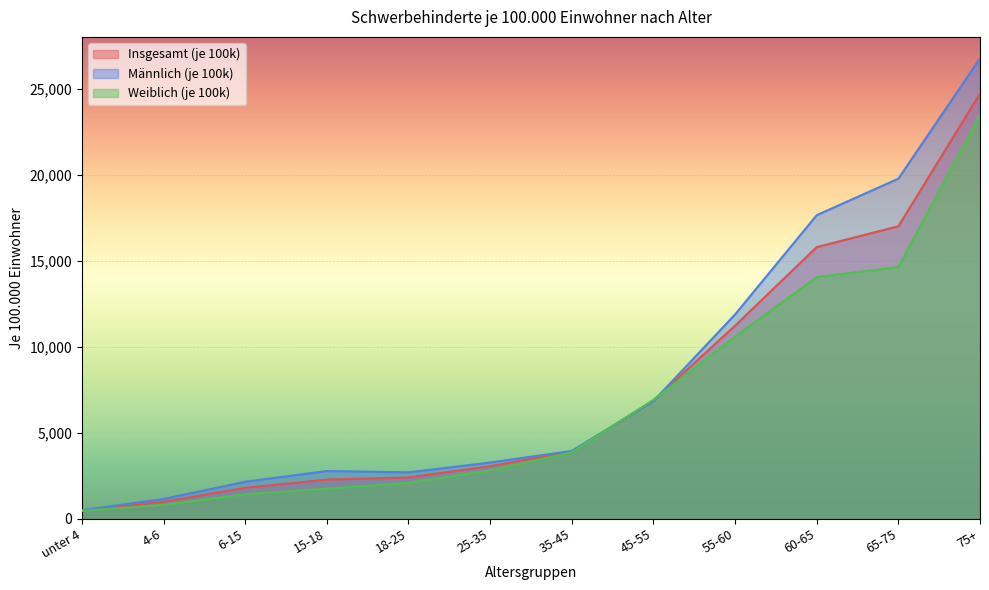

Is the value of Insgesamt (je 100k) at 6-15 greater than the value of Männlich (je 100k) at 4-6?

Yes